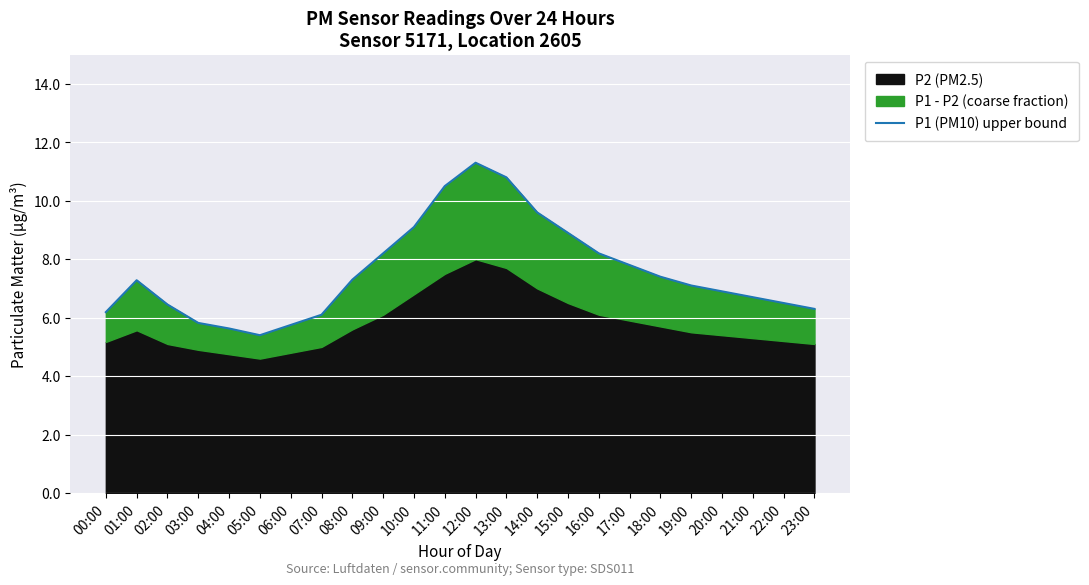

Where is the data nearest to the value 8?

09:00